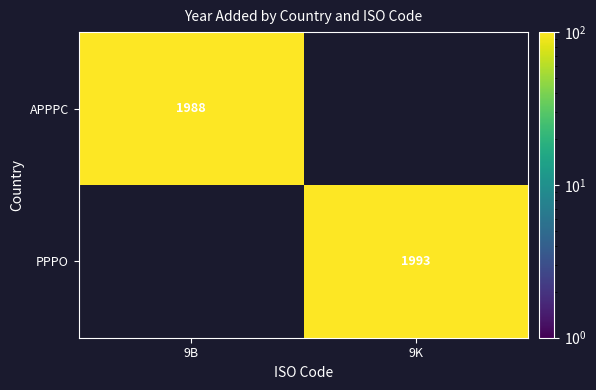

The APPPC series shows 1988 at 9B. True or false?

True